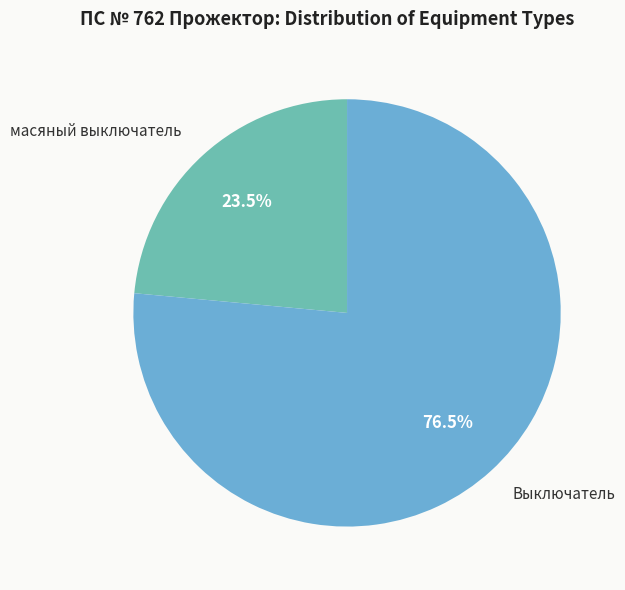

Which slice represents more than half of the pie?

Выключатель